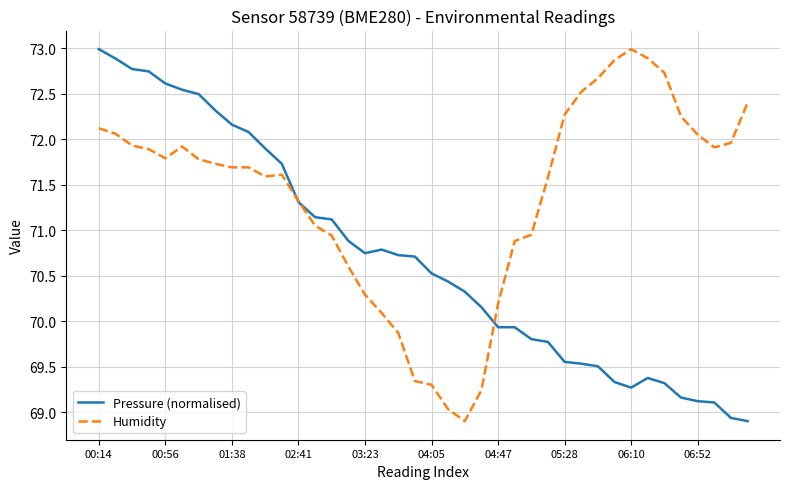

What is the maximum value shown in the chart?

73.0